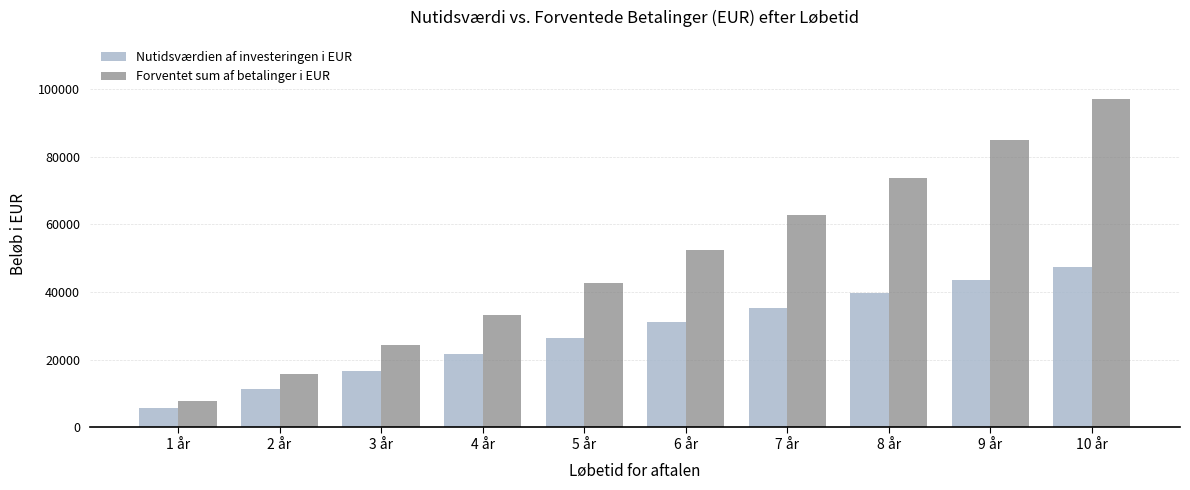

What position from the right is 3 år?

8